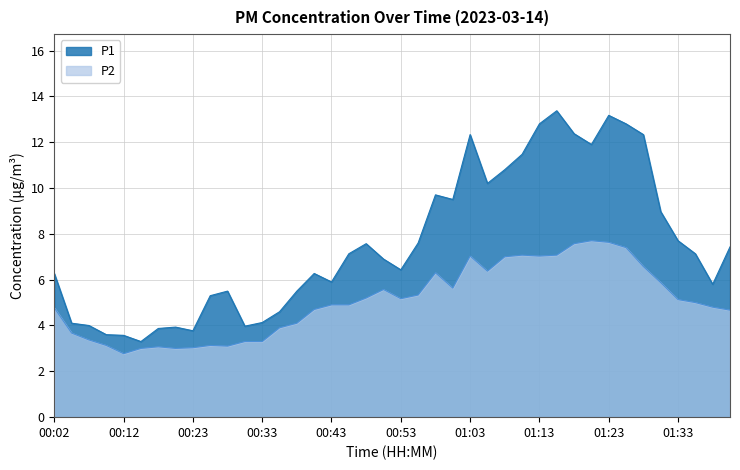

At which label does P2 reach its peak?

01:20